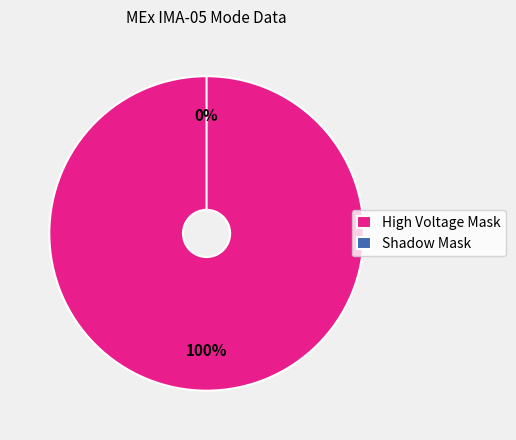

Count the number of slices in the pie.

2